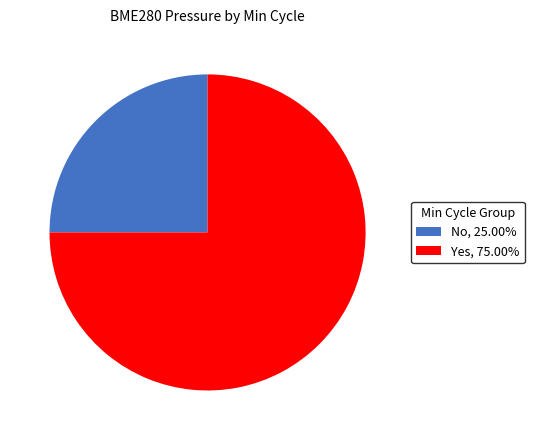

Combined, do Yes and No account for over 50%?

Yes